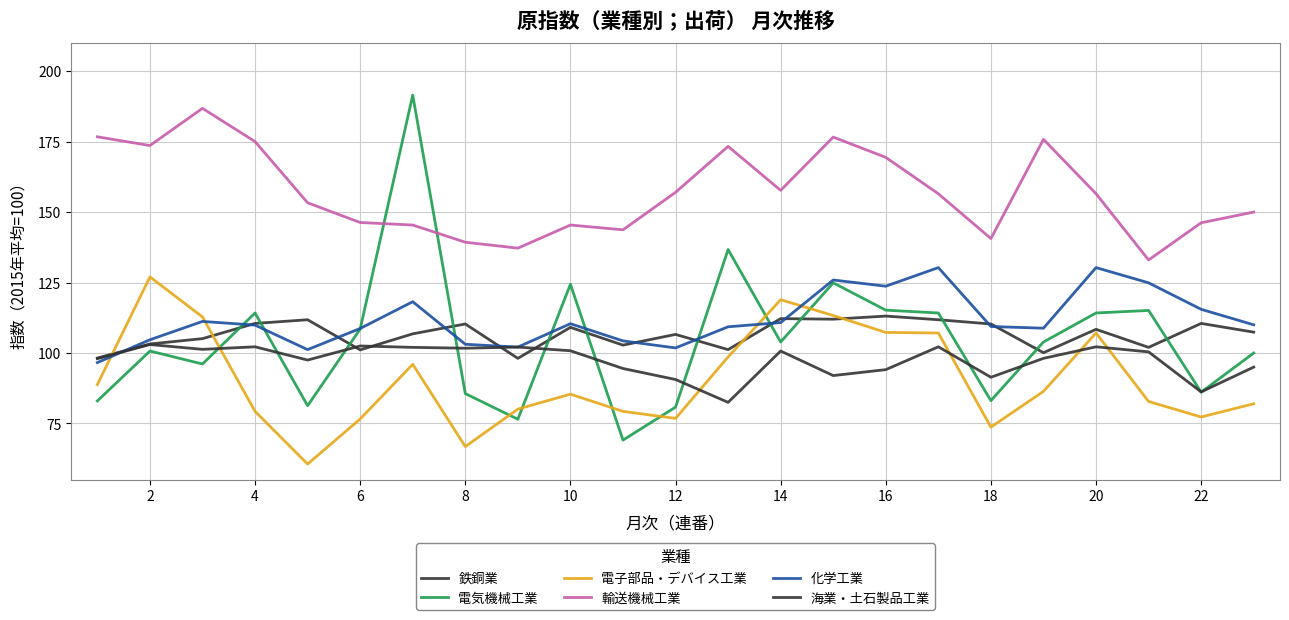

Which series has the largest range (max minus min)?

電気機械工業